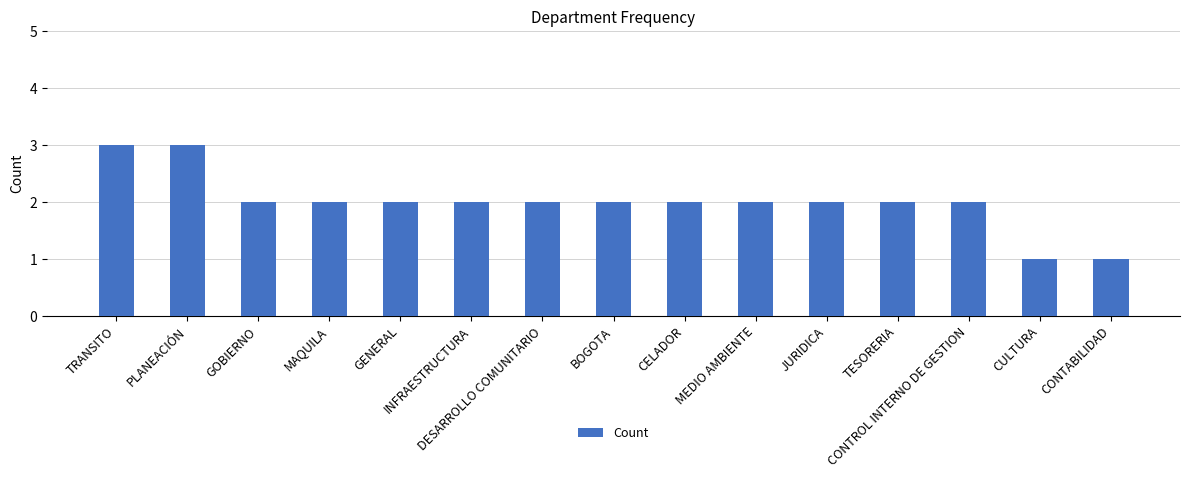

Approximately how many times larger is the value at TRANSITO compared to CONTROL INTERNO DE GESTION?

1.5